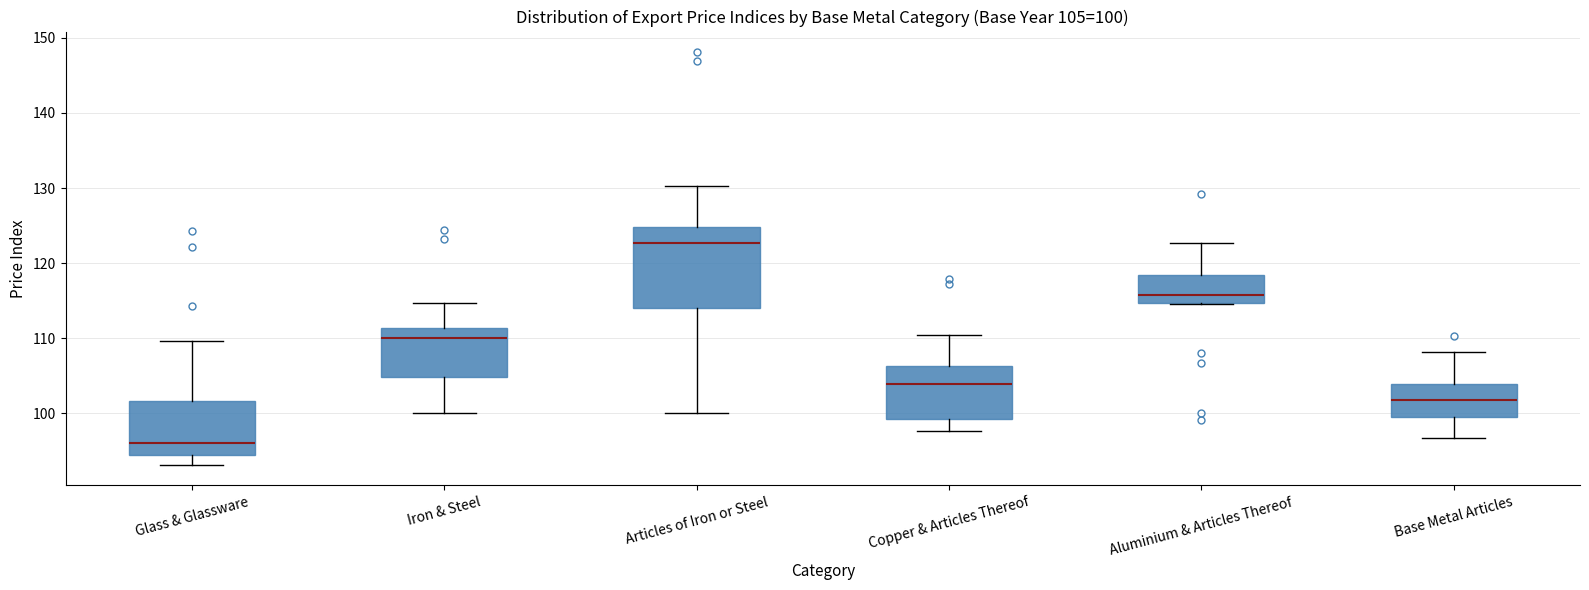

Which box is the tallest, from its lower edge to its upper edge?

Articles of Iron or Steel